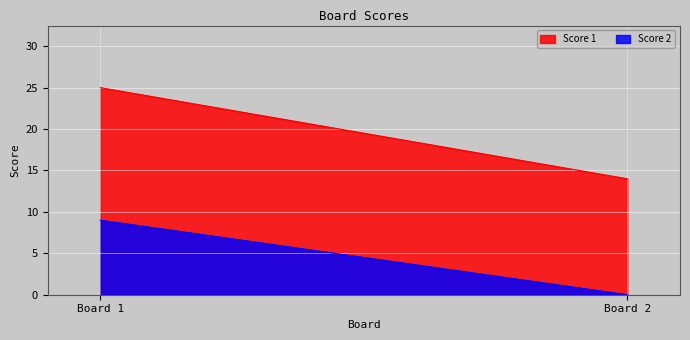

List the series in order of their peak value, highest first.

Score 1, Score 2